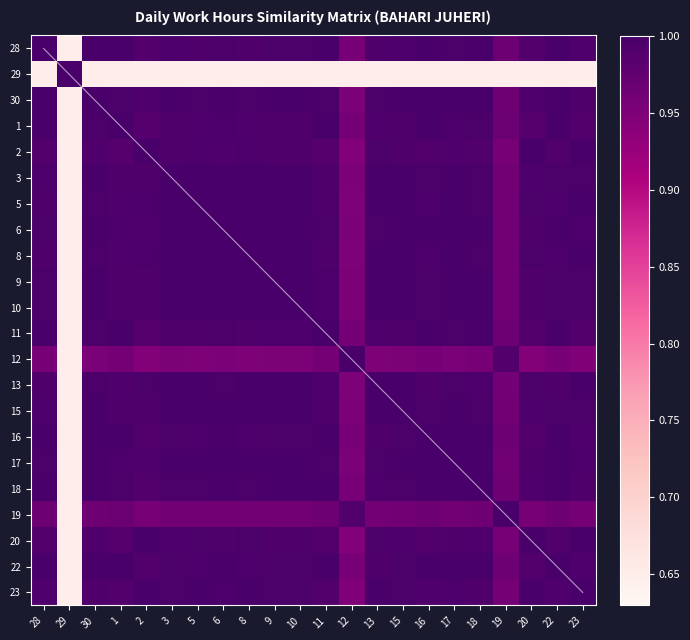

True or false: 17 has a value of 1.0 at 22.

True